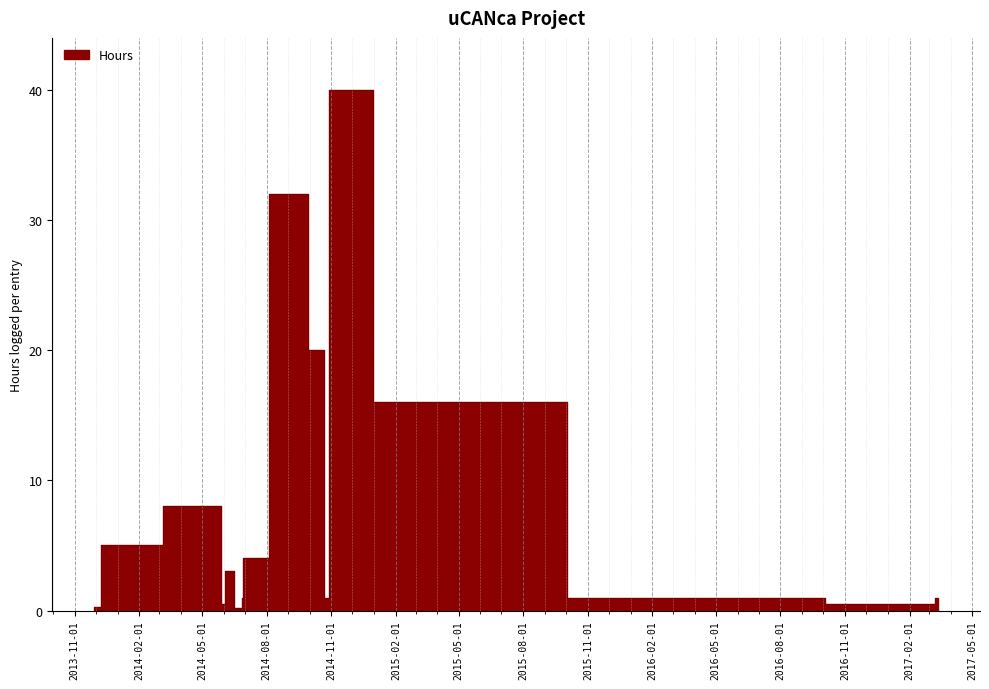

The value at 06/03/2014 is 0.6. True or false?

False